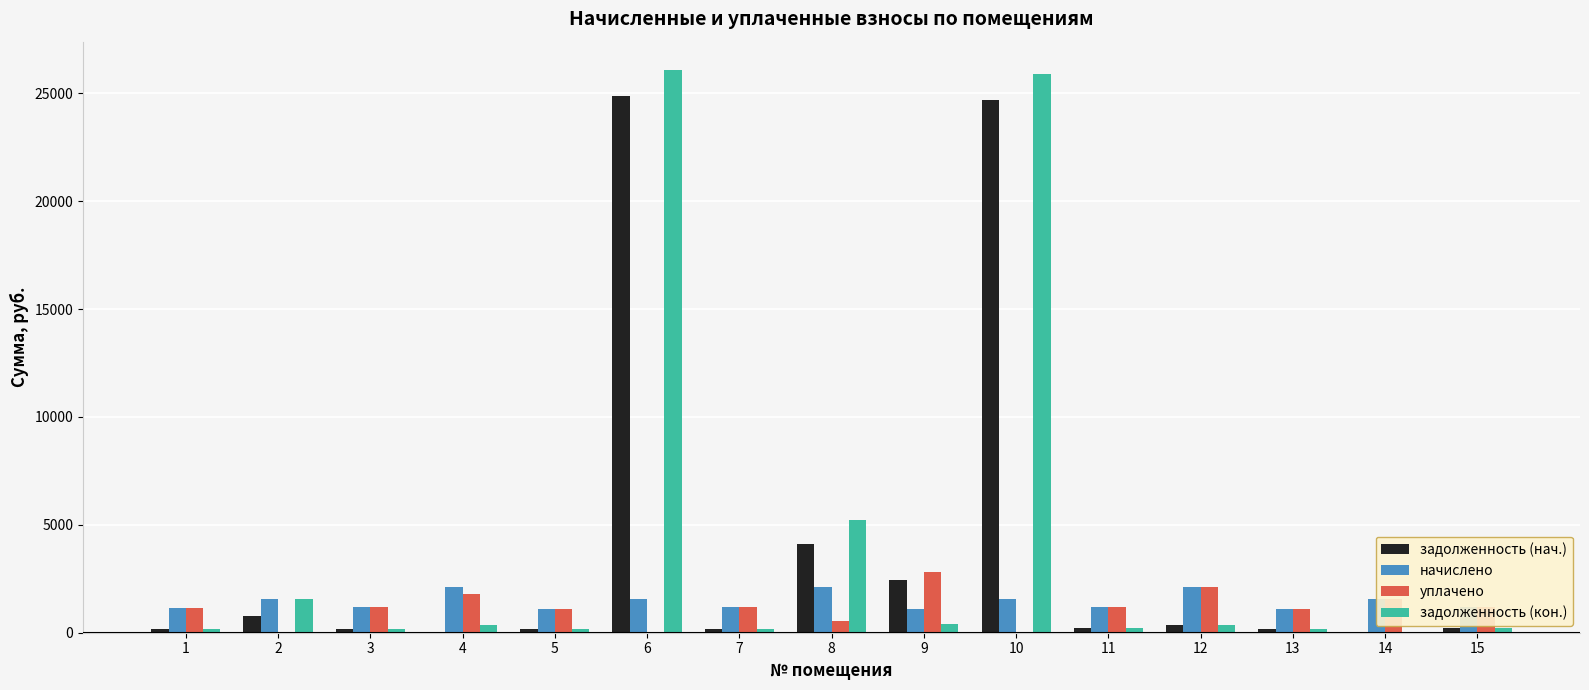

Which series changed the most between 8 and 15?

задолженность (кон.)